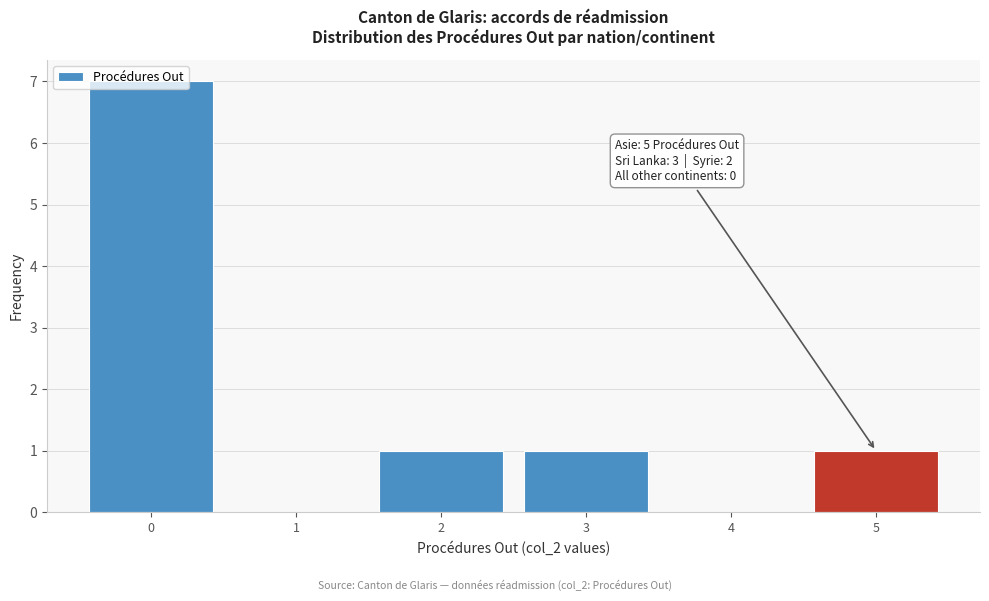

Which range on the x-axis has the tallest bar?

-0.5 to 0.5